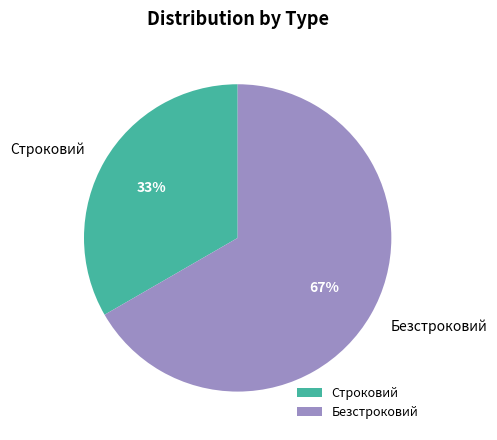

Do Безстроковий and Строковий together represent more than half of the pie?

Yes